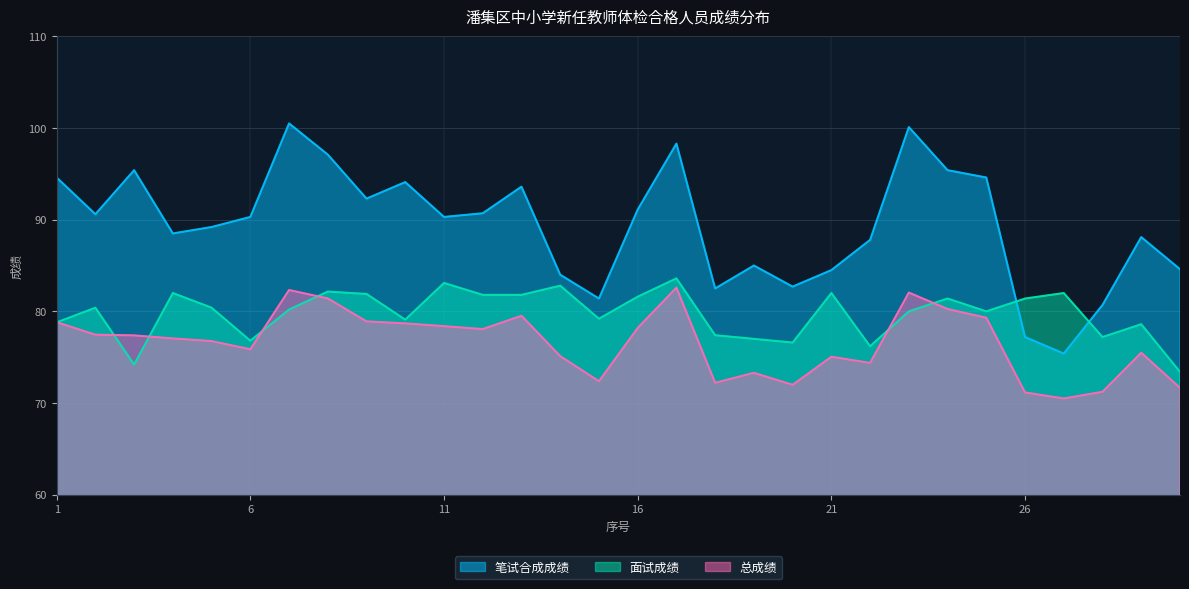

Read the 面试成绩 value at 14.

82.8